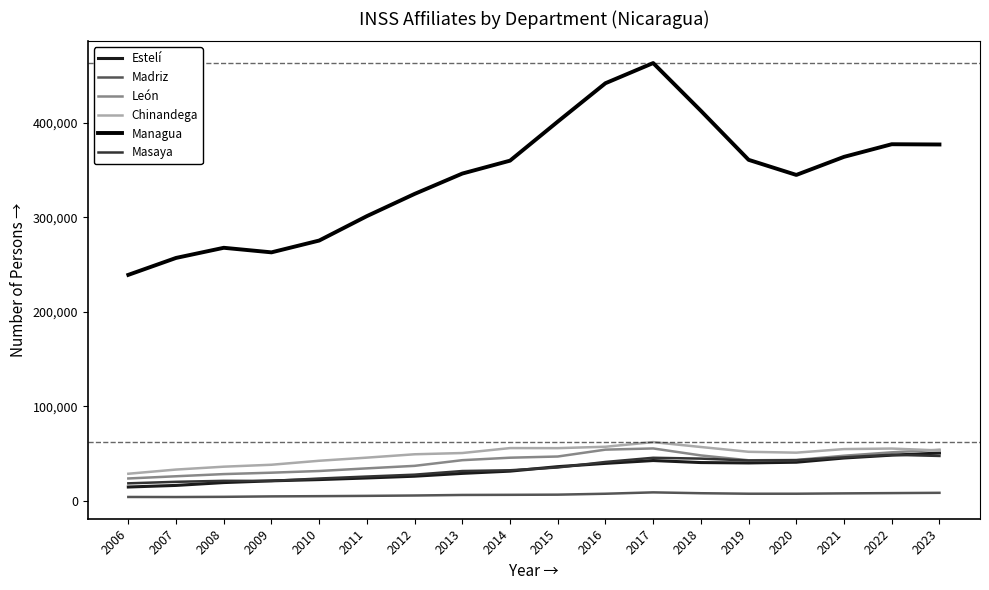

What is the average value of the Chinandega series?

48595.2